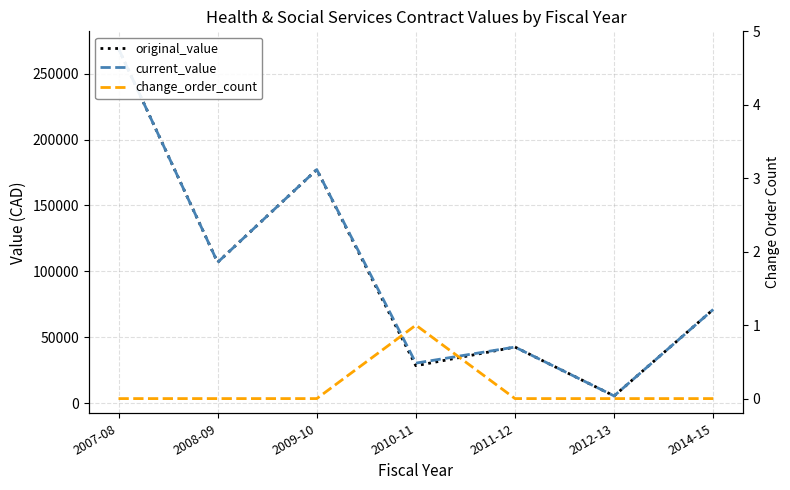

Reading left to right, transcribe all the data shown in this chart.

original_value: 2007-08=268996.5	2008-09=106846.8	2009-10=177249.6	2010-11=28380.0	2011-12=42554.2	2012-13=5480.0	2014-15=71098.0
current_value: 2007-08=268996.5	2008-09=106846.8	2009-10=177249.6	2010-11=30380.0	2011-12=42554.2	2012-13=5480.0	2014-15=71098.0
change_order_count: 2007-08=0.0	2008-09=0.0	2009-10=0.0	2010-11=1.0	2011-12=0.0	2012-13=0.0	2014-15=0.0